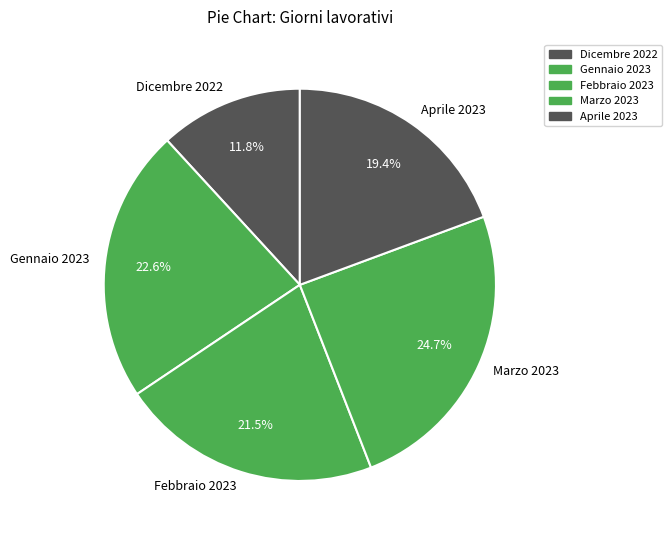

What percentage is the Marzo 2023 slice, to the nearest percent?

25%